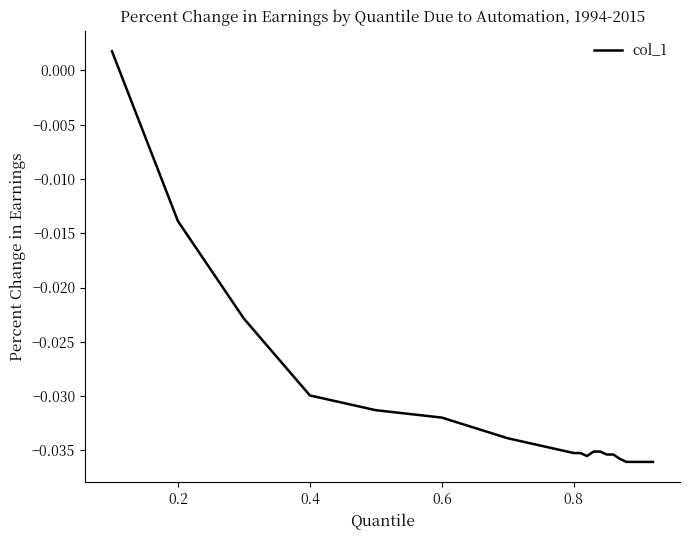

How many lines are shown in the chart?

1